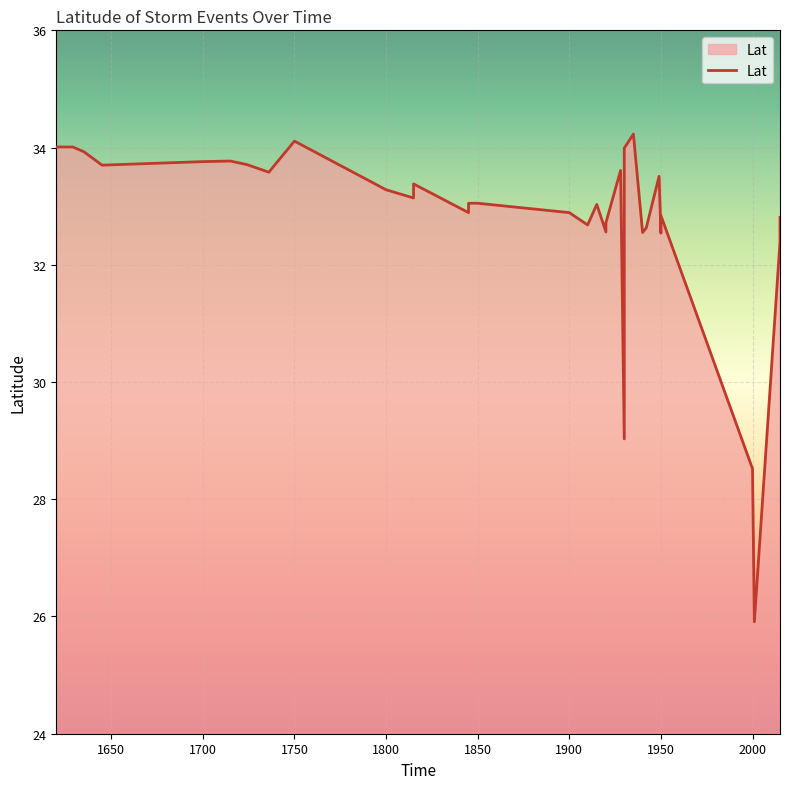

List the labels in order of value, largest first.

1935, 1750, 1620, 1629, 1930, 1635, 1715, 1700, 1724, 1645, 1928, 1736, 1949, 1815, 1800, 1815, 1845, 1850, 1915, 1930, 1845, 1845, 1900, 1930, 1950, 2015, 1920, 1910, 1942, 1930, 1930, 1950, 1920, 1940, 1930, 1950, 2015, 1930, 2000, 2001